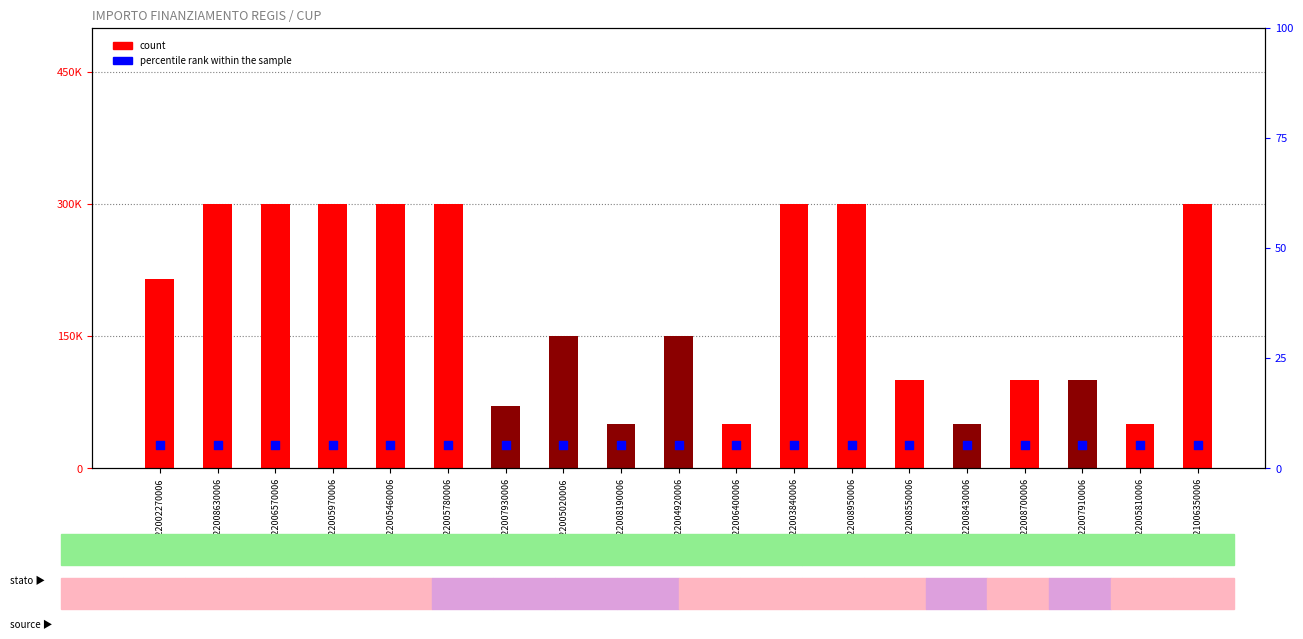

Which series has the widest spread of Y values?

count